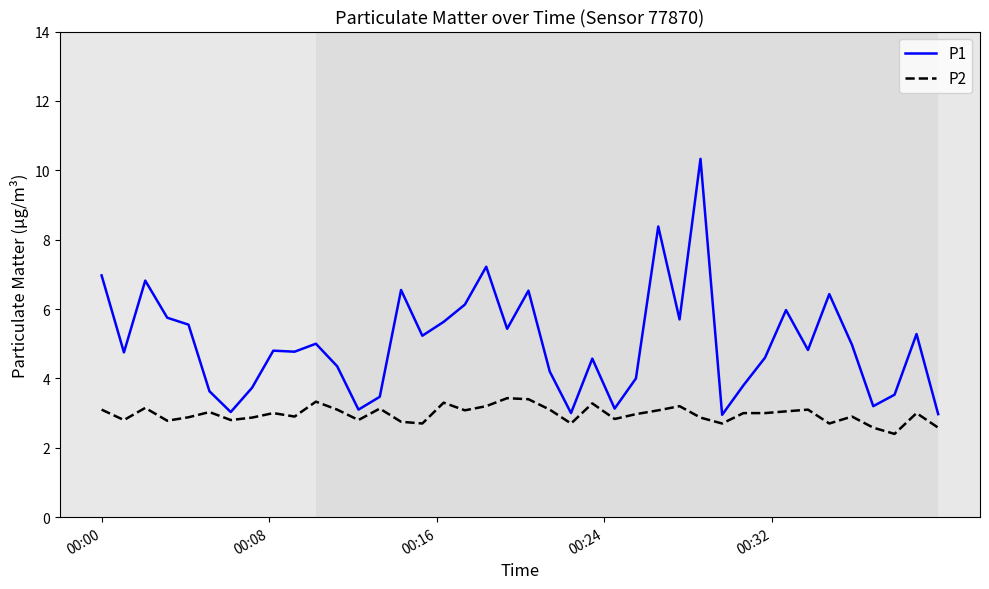

What is the maximum value shown in the chart?

10.3